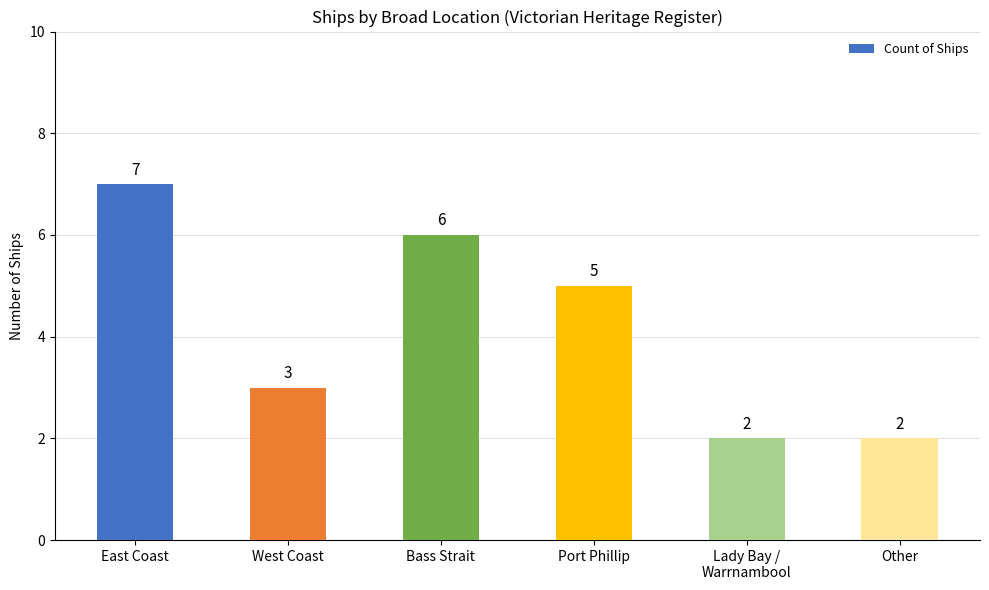

What is the sum of the values at West Coast and Port Phillip?

8